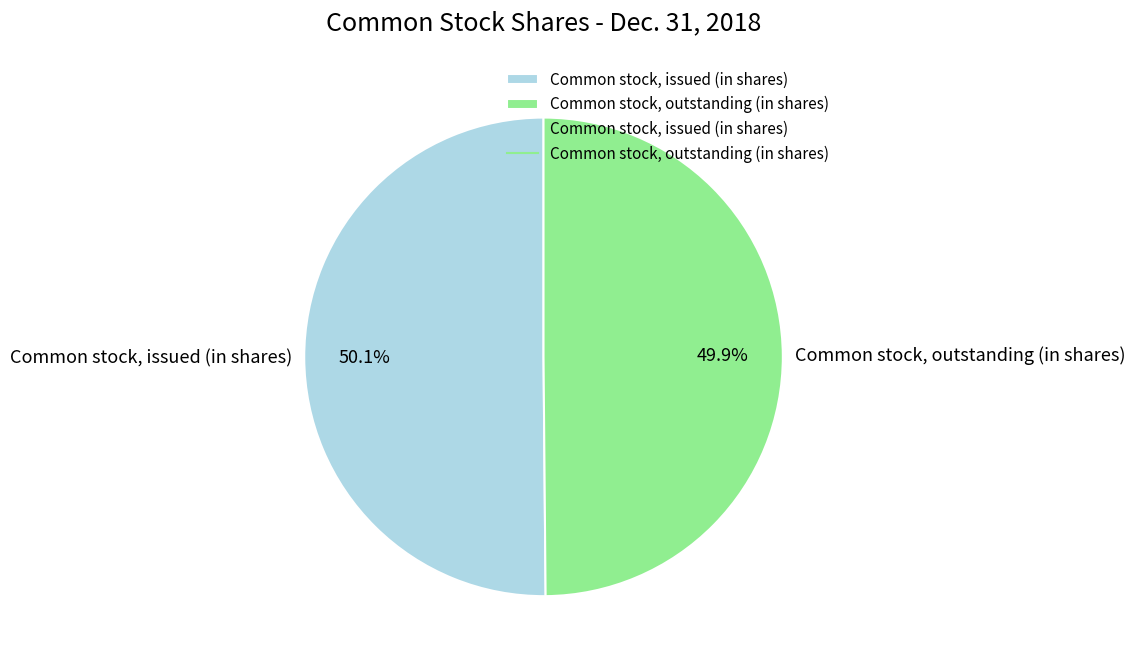

What percentage do Common stock, outstanding (in shares) and Common stock, issued (in shares) together represent?

100.0%